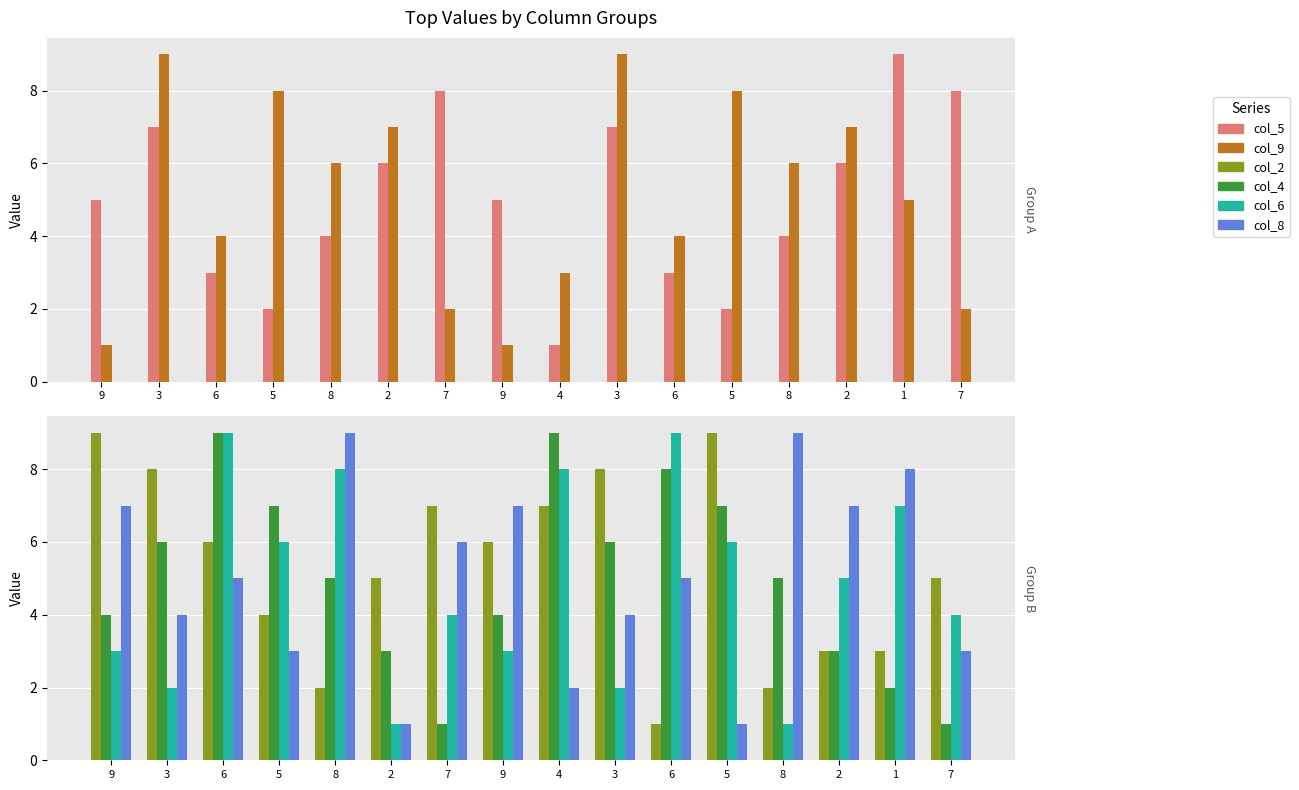

What is the lowest value of the col_2 series?

1